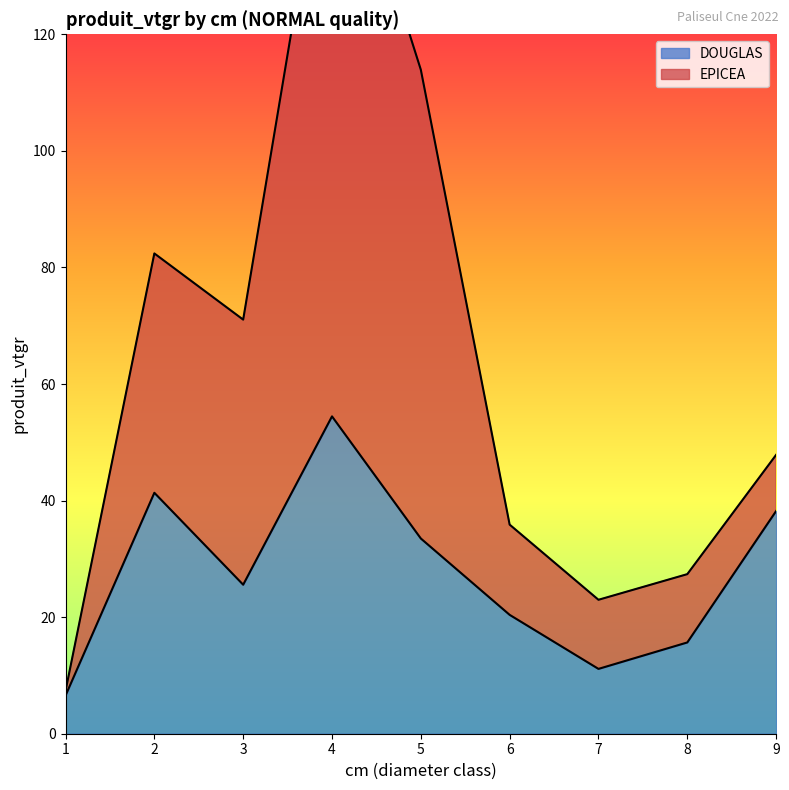

How many values are below 25?

4